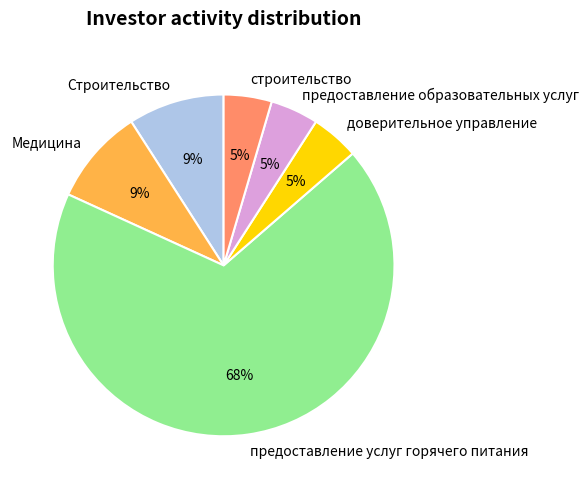

What is the largest slice in the pie chart?

предоставление услуг горячего питания